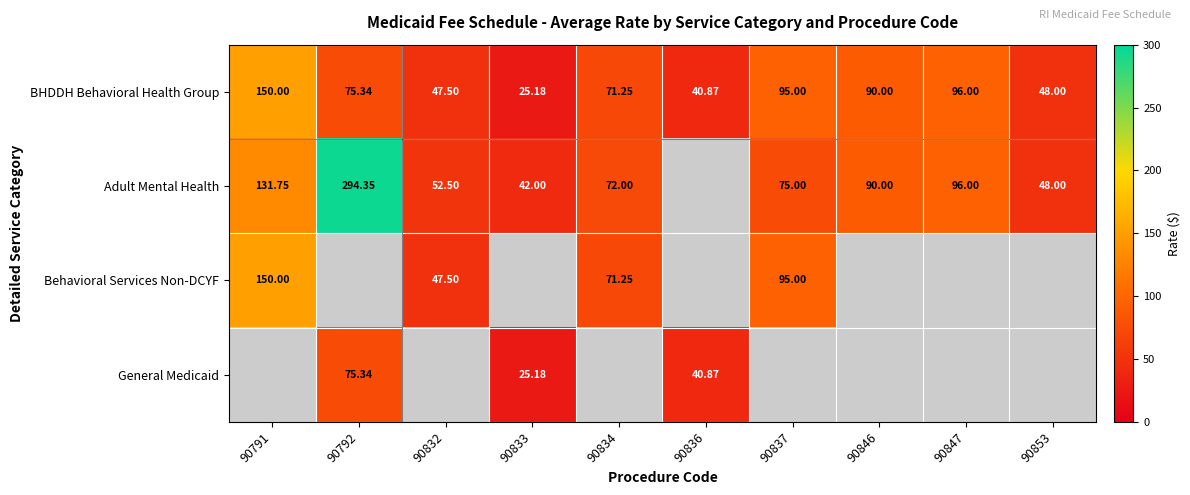

True or false: General Medicaid has a value of 40.9 at 90833.

False